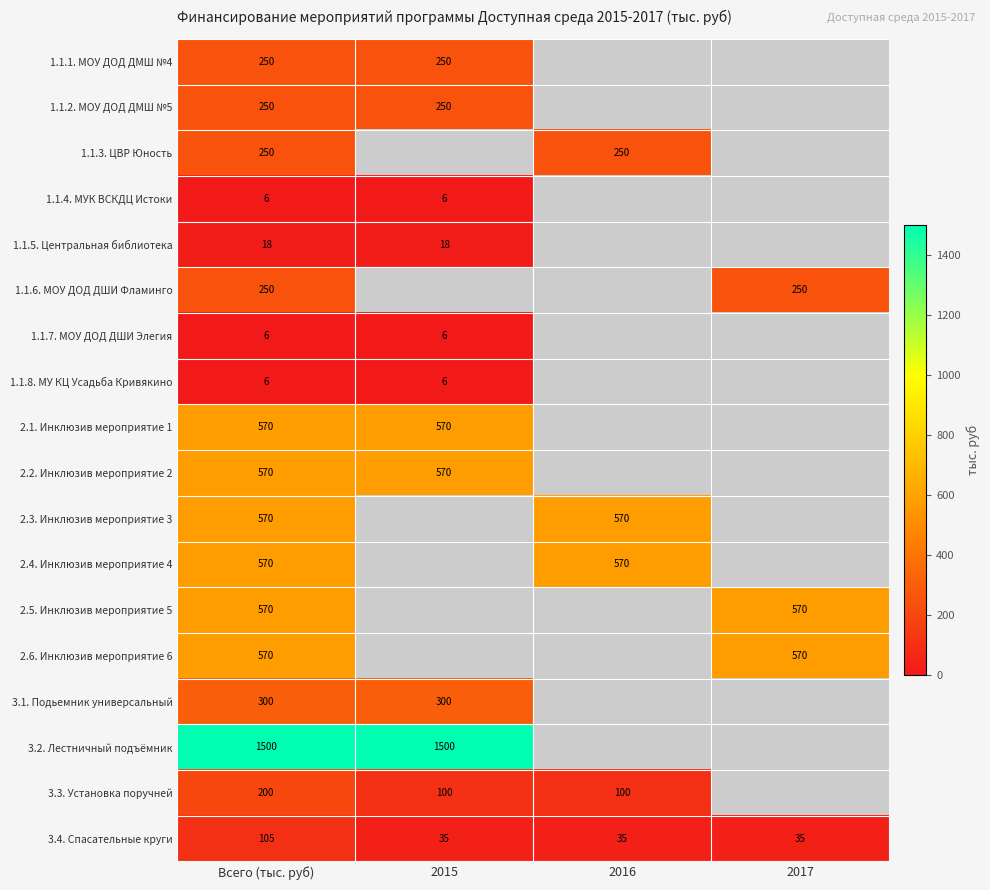

How many distinct data groups are displayed?

18